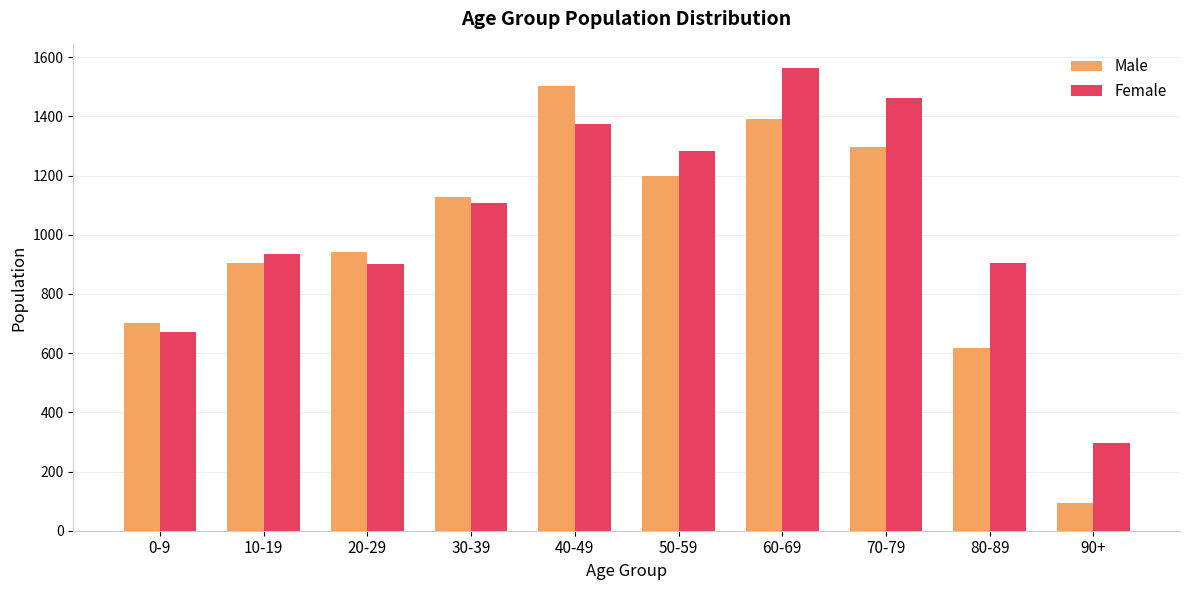

Rank the series by their maximum value, from highest to lowest.

Female, Male